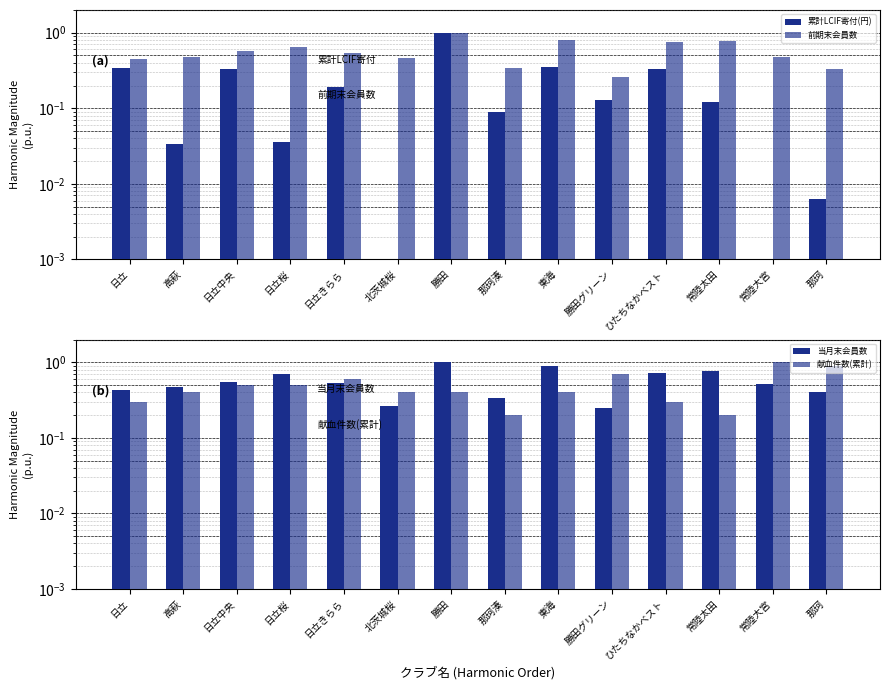

What is the value of the 累計LCIF寄付(円) bar at the 11th from the left?

0.3